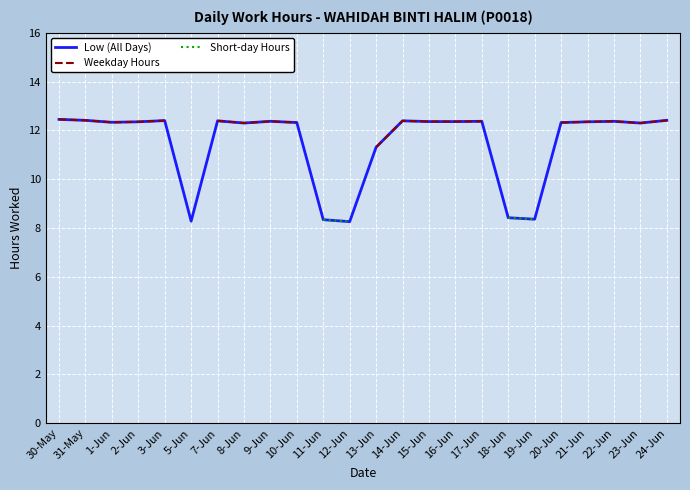

What is the highest value of the Low (All Days) series?

12.4